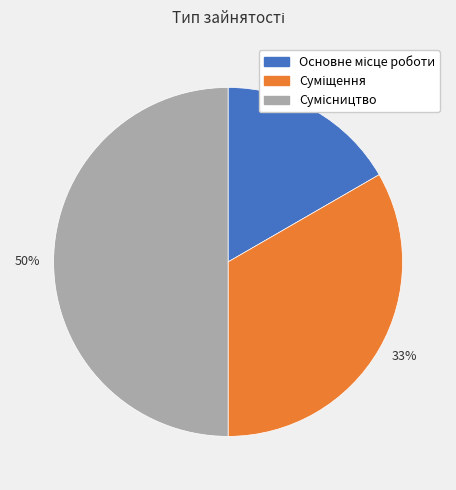

How many slices are in this pie chart?

3